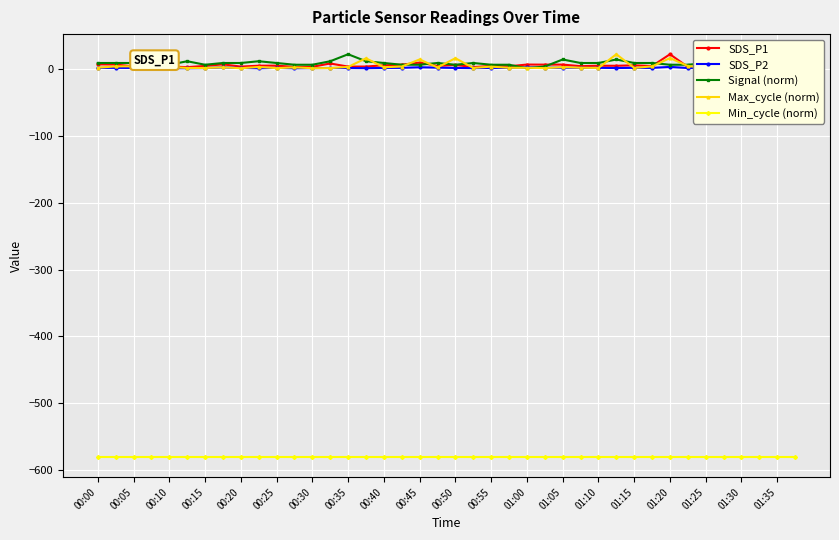

Count the number of data series in this chart.

5